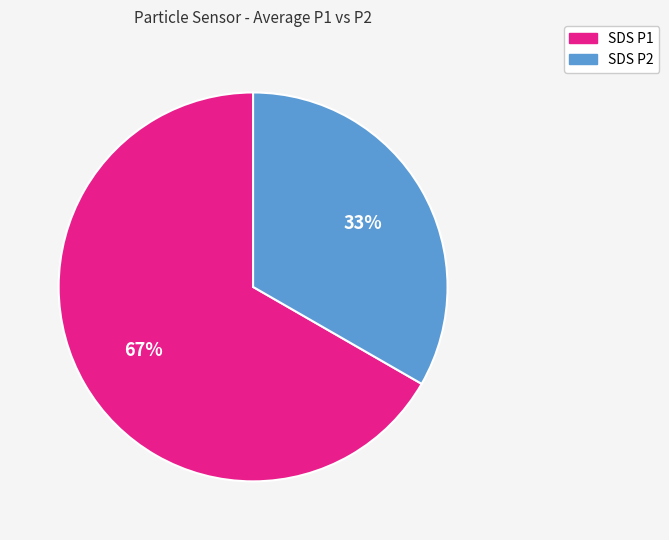

To the nearest percent, what is the average slice percentage?

50%